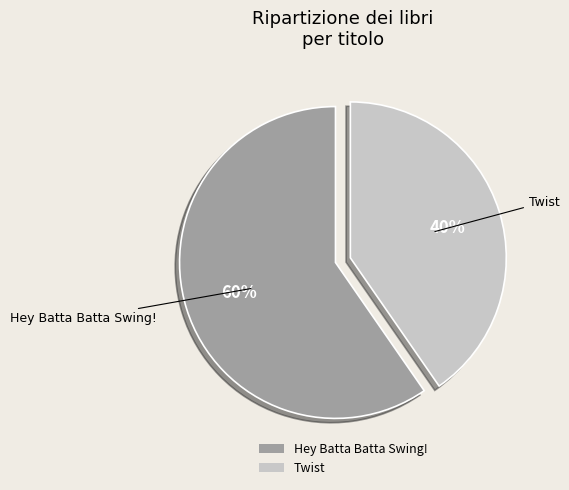

Is the sum of Hey Batta Batta Swing! and Twist greater than half?

Yes